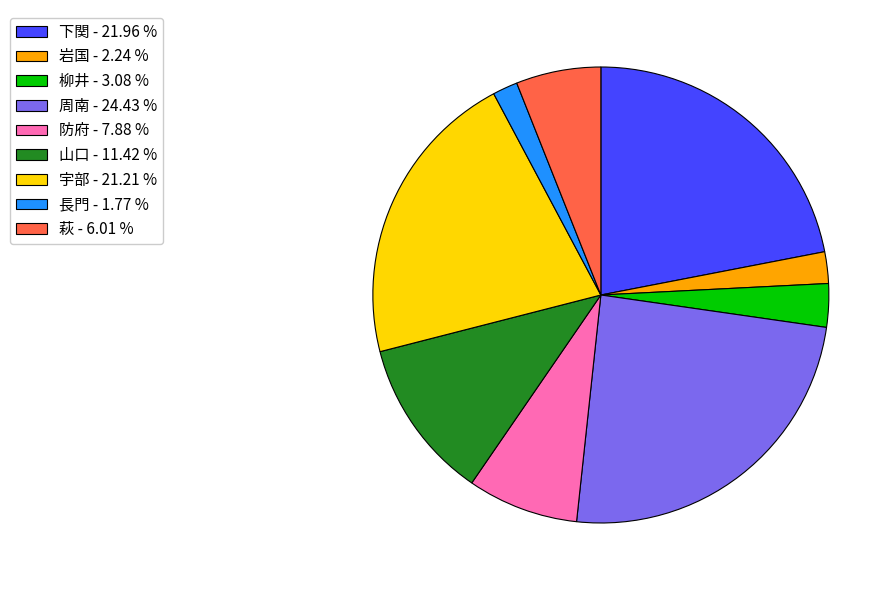

What is the largest slice in the pie chart?

周南 - 24.43 %